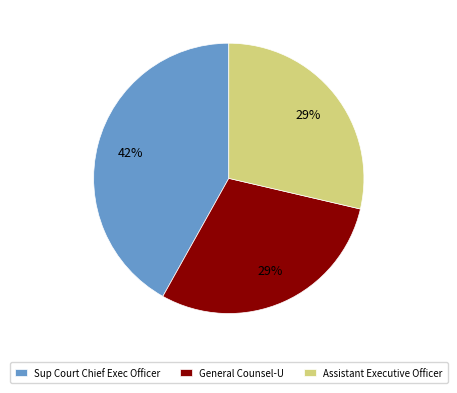

Combined, do General Counsel-U and Assistant Executive Officer account for over 50%?

Yes